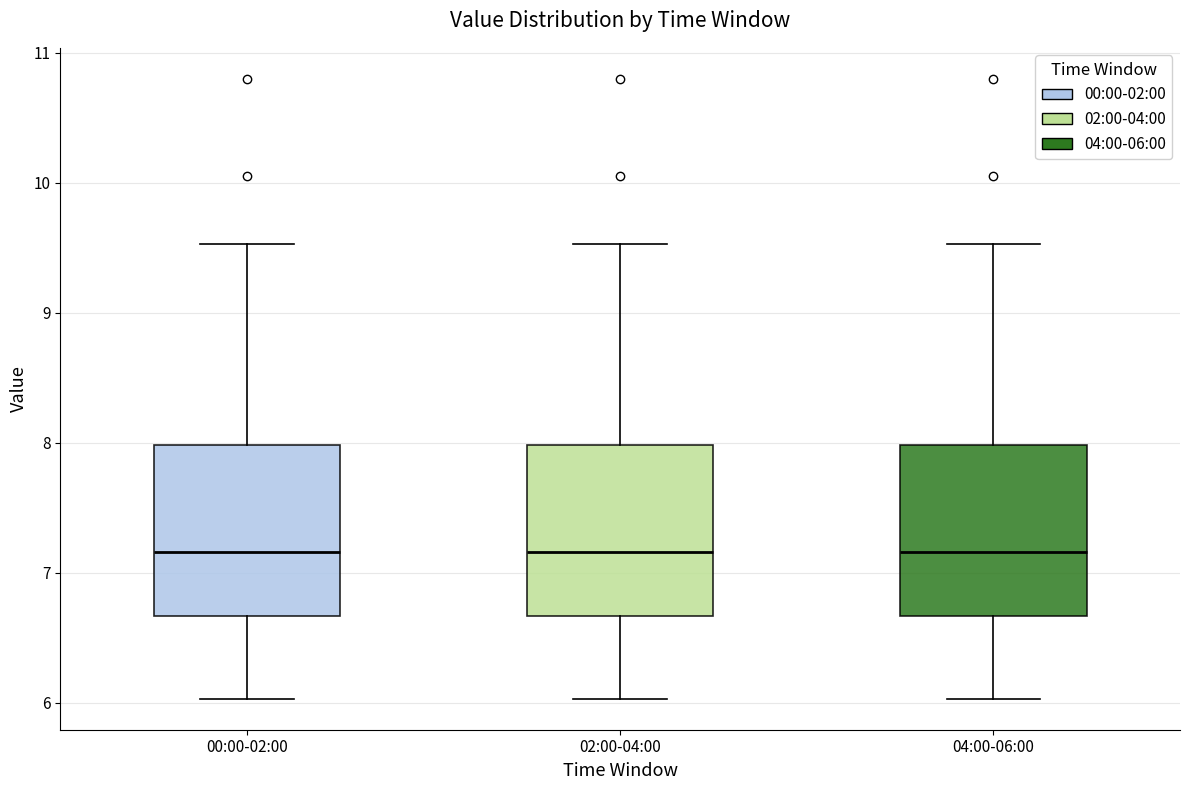

Reading left to right, transcribe this box plot: for each box, give where its median line is, the range the box spans, and where its two whiskers end, as read against the y-axis. The values are not printed on the chart, so give them approximately, as read against the axis.

00:00-02:00: median 7.2, box 6.7 to 8.0, whiskers 6.0 to 9.5
02:00-04:00: median 7.2, box 6.7 to 8.0, whiskers 6.0 to 9.5
04:00-06:00: median 7.2, box 6.7 to 8.0, whiskers 6.0 to 9.5